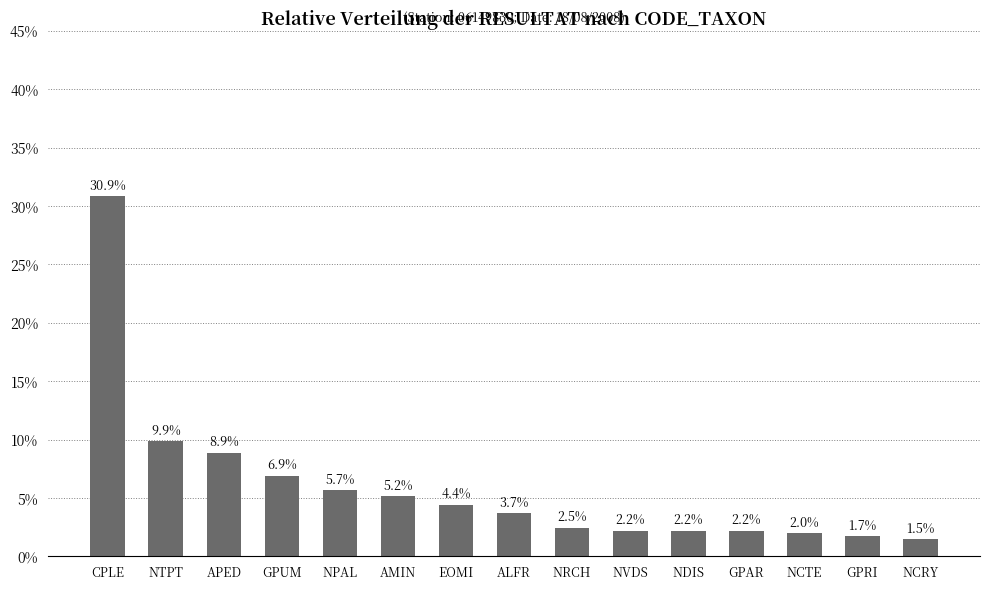

Rank the categories by value from highest to lowest.

CPLE, NTPT, APED, GPUM, NPAL, AMIN, EOMI, ALFR, NRCH, NVDS, NDIS, GPAR, NCTE, GPRI, NCRY